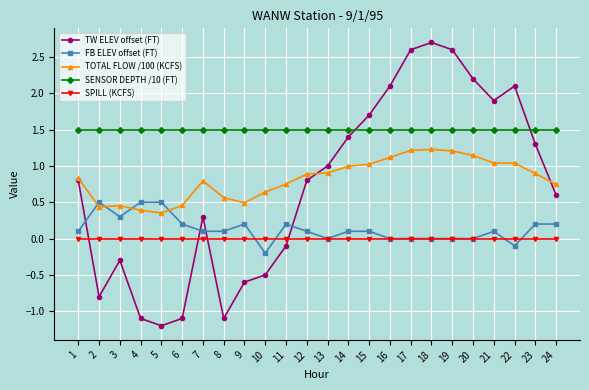

What are all the series names shown in the legend?

TW ELEV offset (FT), FB ELEV offset (FT), TOTAL FLOW /100 (KCFS), SENSOR DEPTH /10 (FT), SPILL (KCFS)